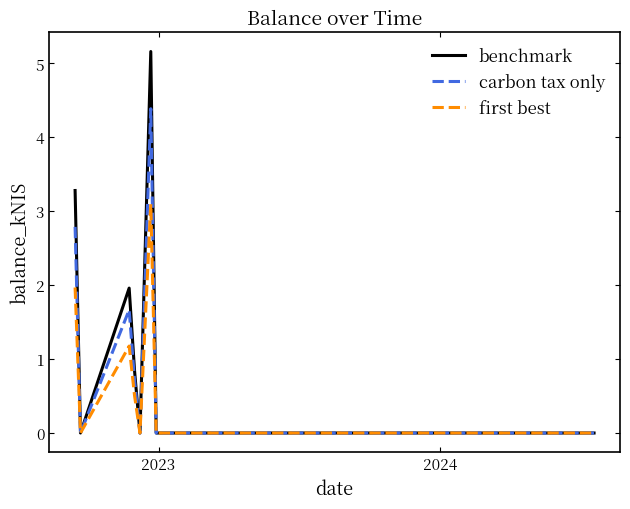

List the series in order of their peak value, highest first.

benchmark, carbon tax only, first best